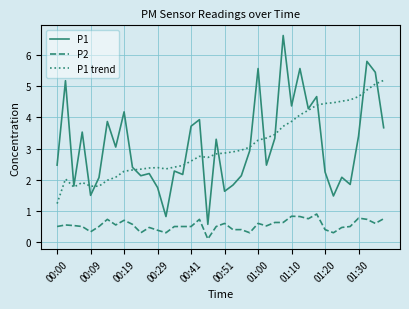

True or false: P1 and P2 intersect in this chart.

False